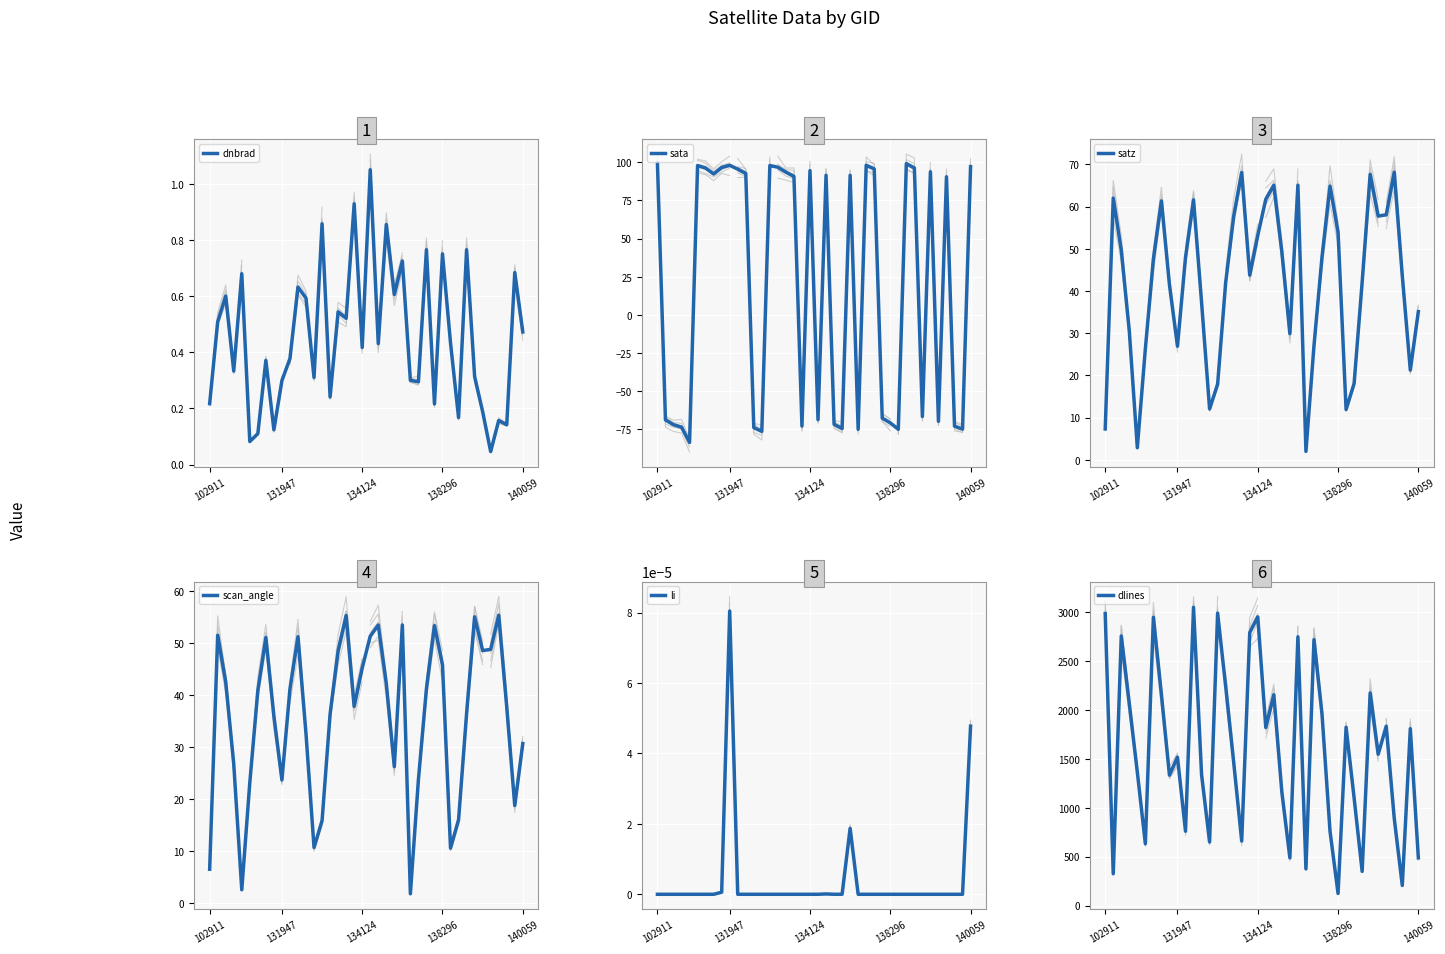

Which series has the widest spread of values?

dlines